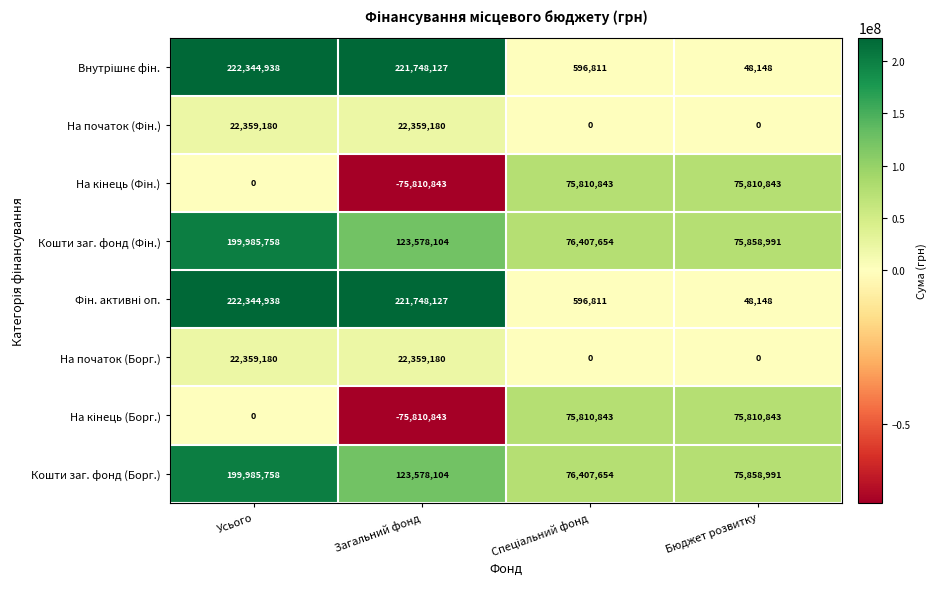

What is the difference between the Кошти заг. фонд (Борг.) values at Усього and Бюджет розвитку?

124126767